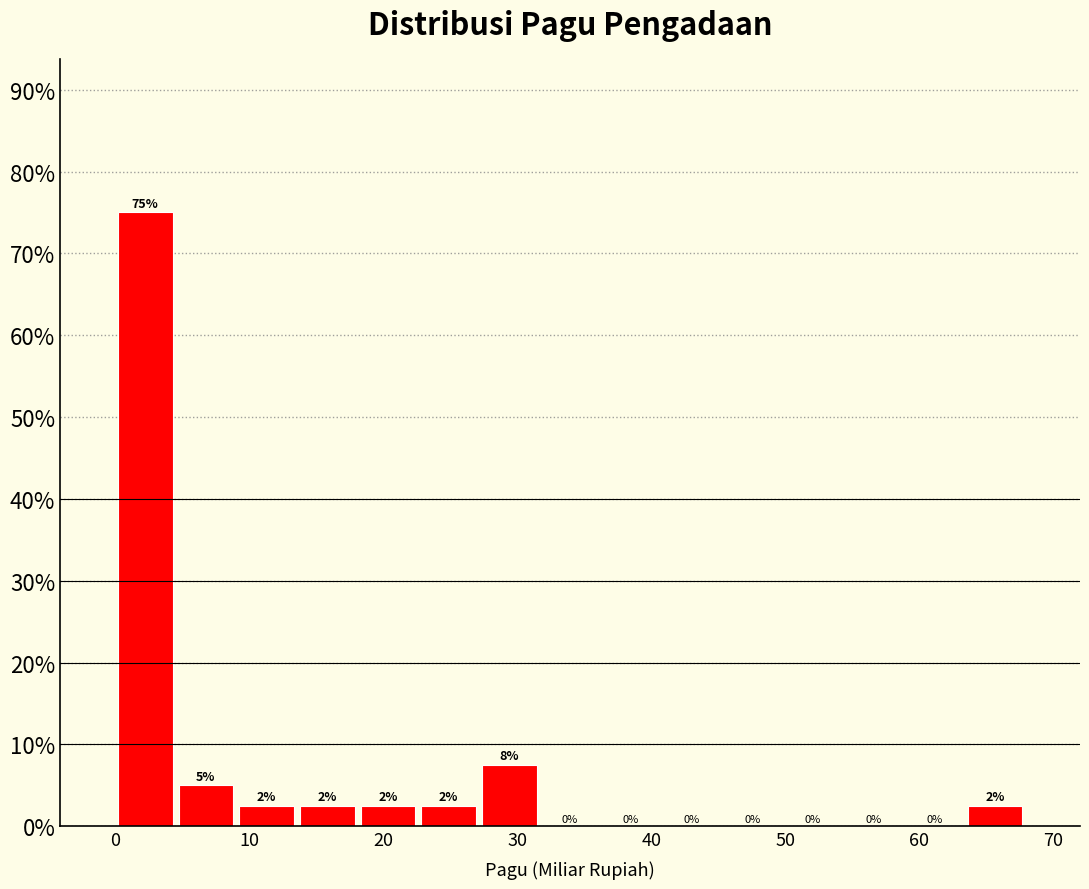

Over which range of the x-axis is the bar tallest?

0 to 5